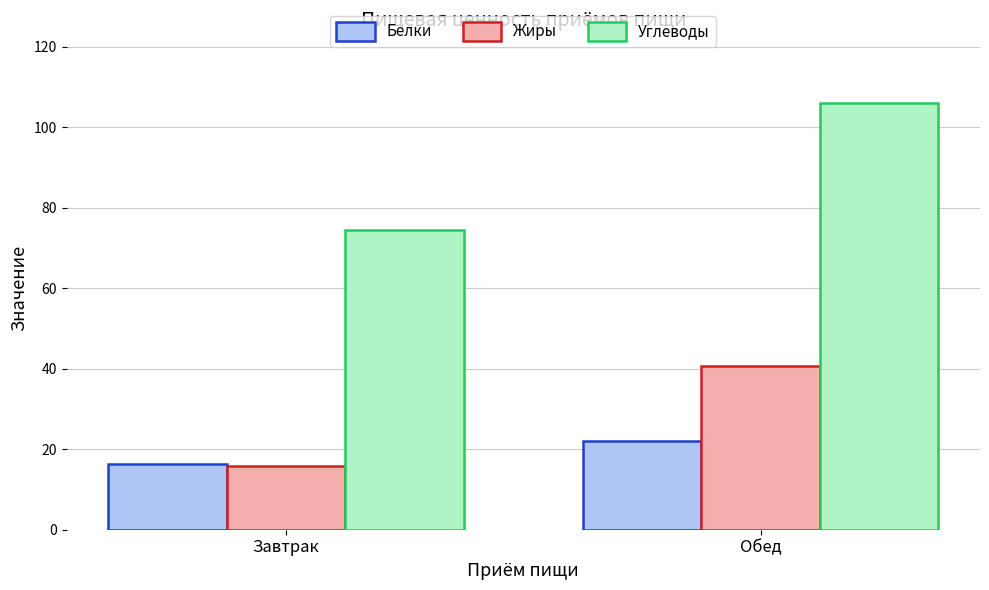

Which category has the lowest value in the Жиры series?

Завтрак